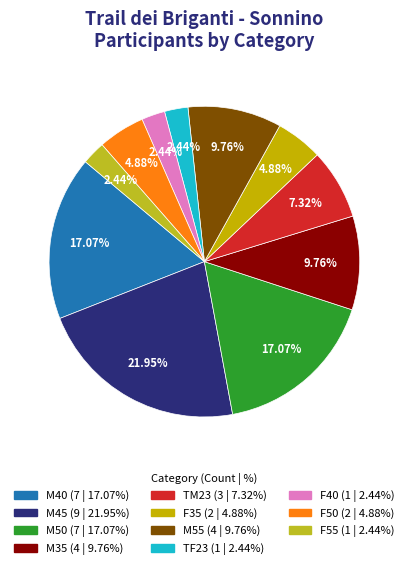

Which category has the biggest portion of the pie?

M45